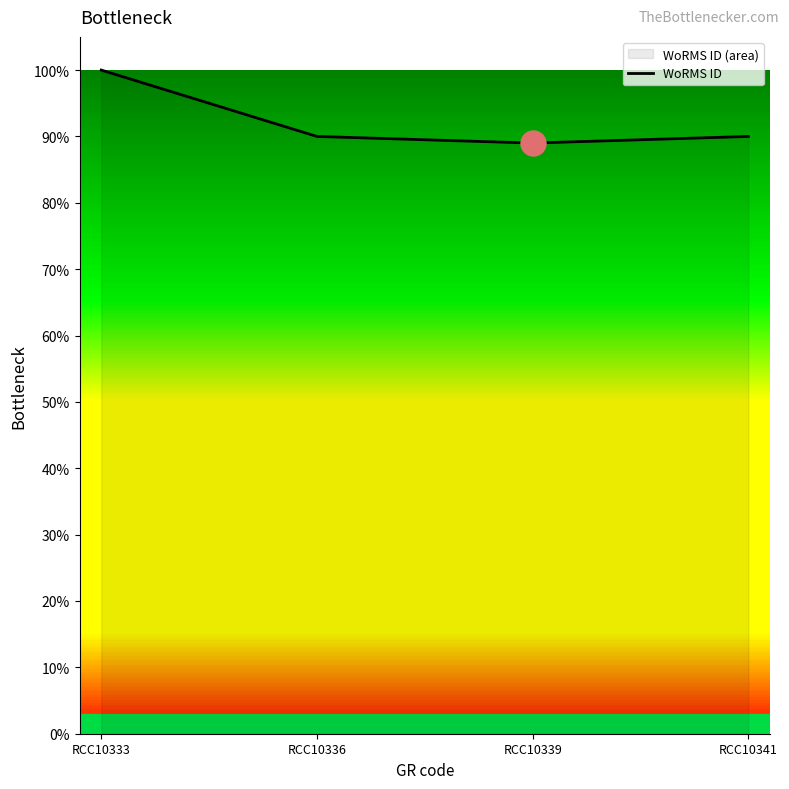

What is the smallest value displayed?

89